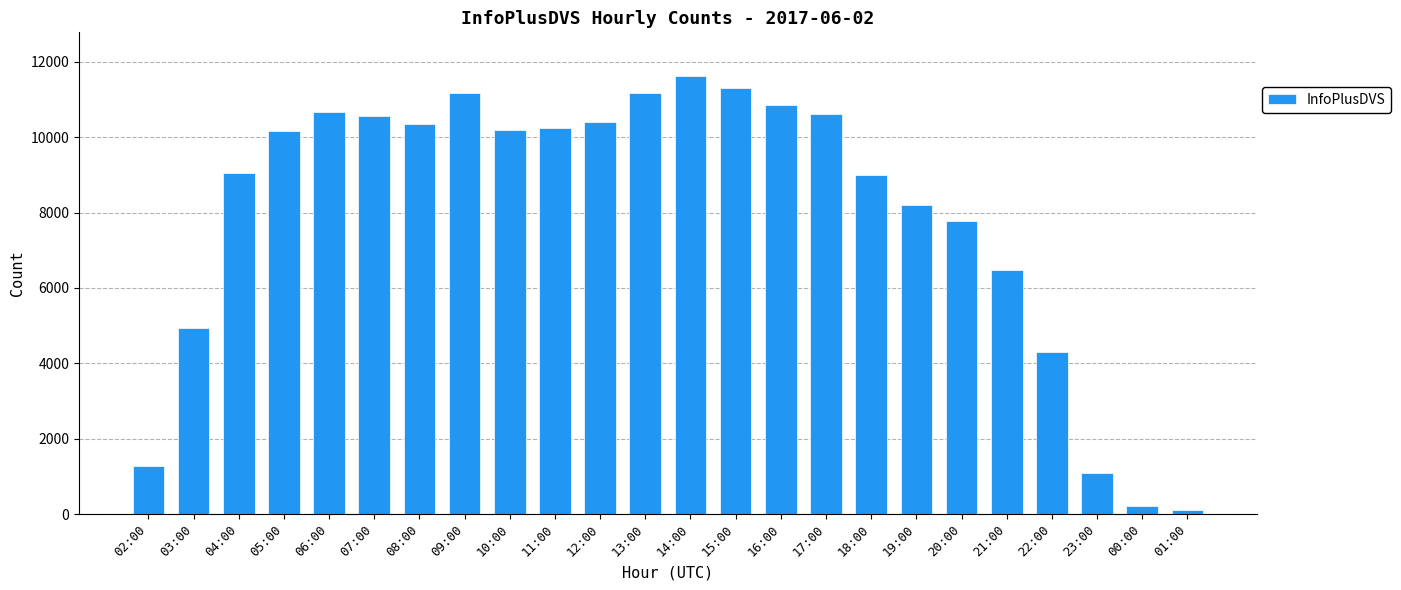

What is the value of the 5th bar from the left?

10665